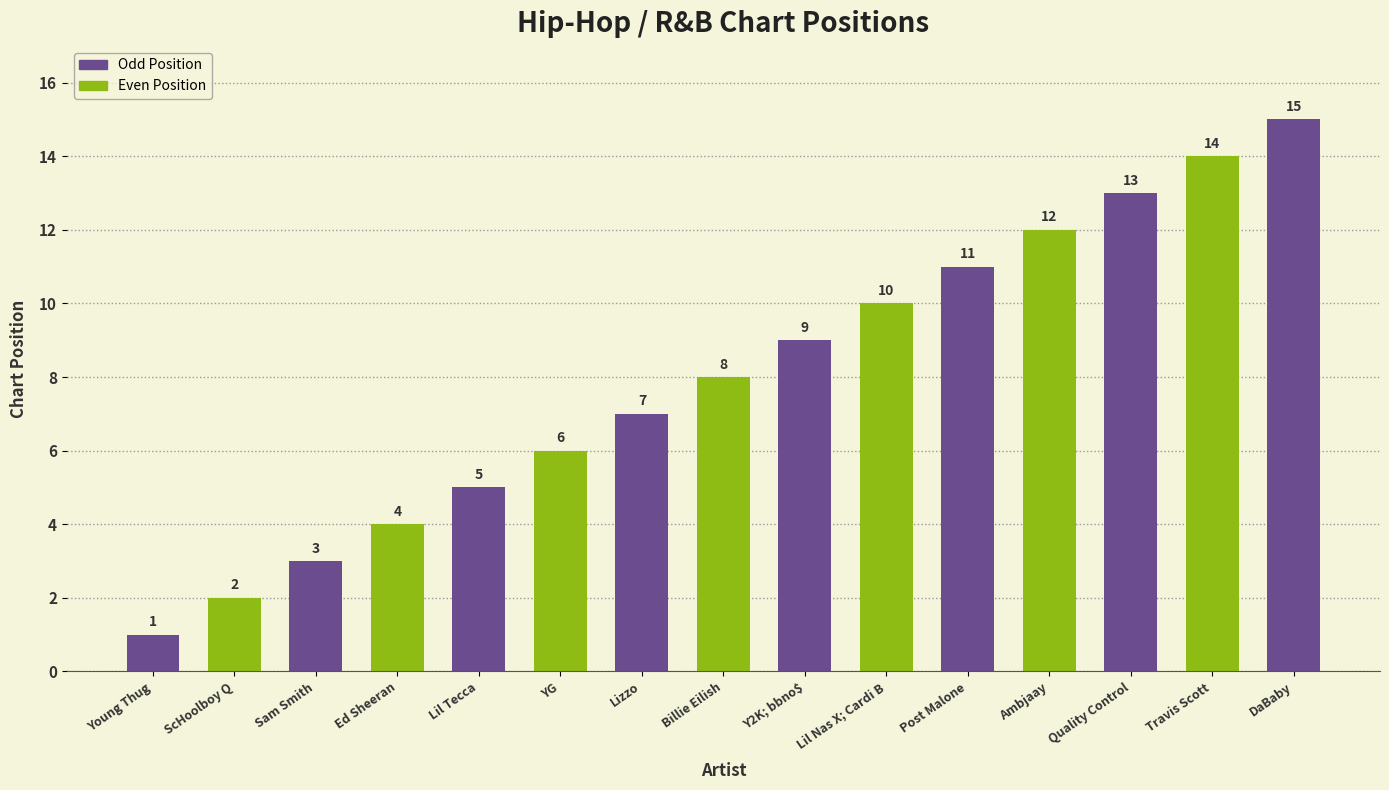

What is the sum of the values at Quality Control and ScHoolboy Q?

15